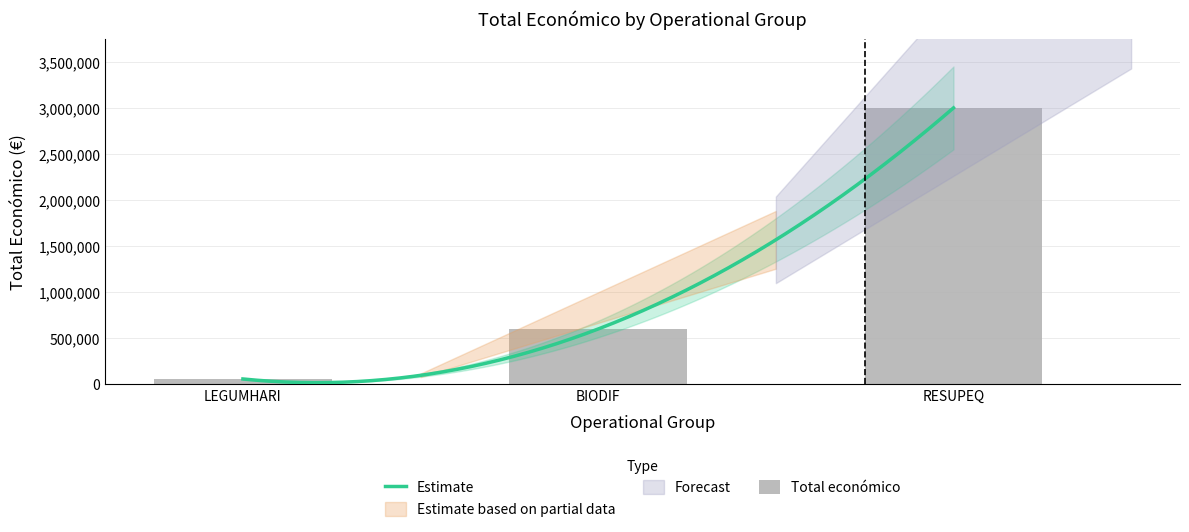

What is the change in value from LEGUMHARI to RESUPEQ?

+2941512